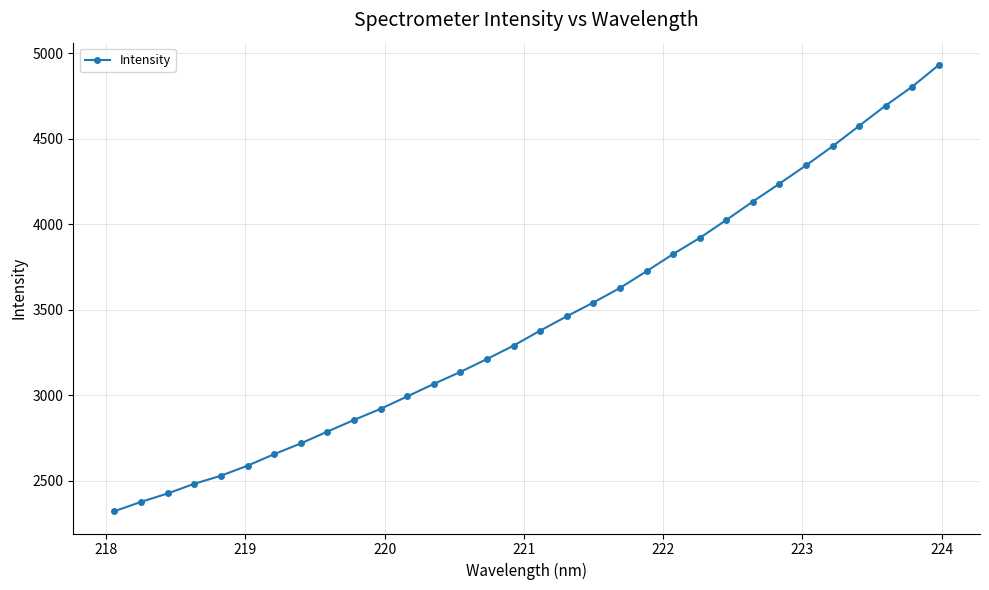

True or false: the data has more than 2 interior local peaks.

False